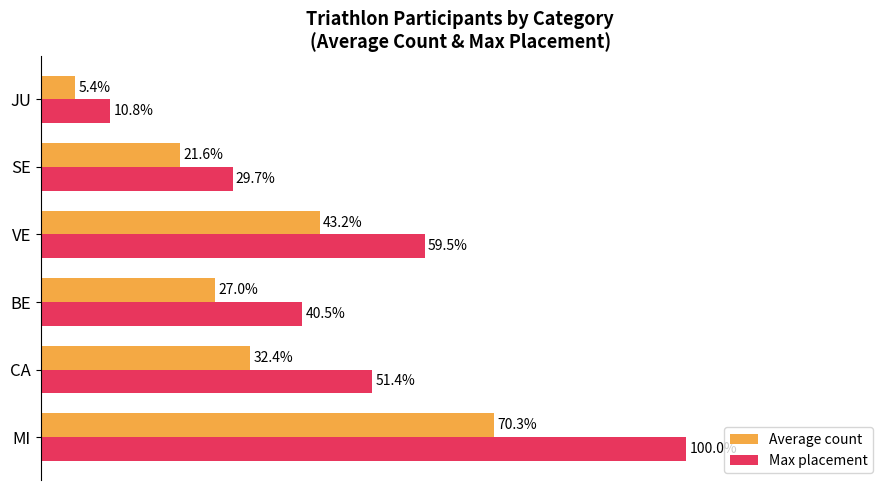

Which series has the largest range (max minus min)?

Max placement